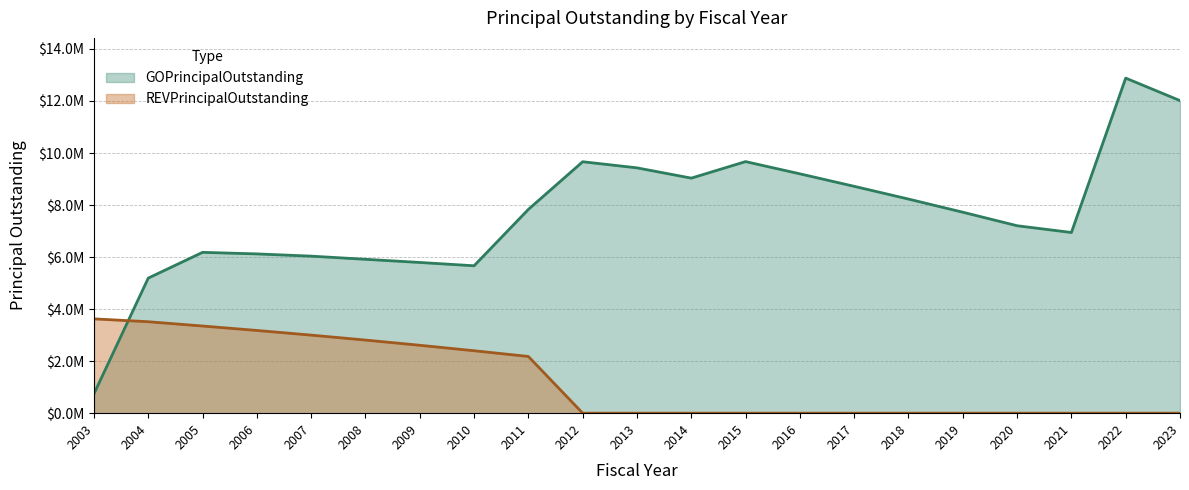

What is the difference between the maximum and minimum values in the GOPrincipalOutstanding series?

12134000